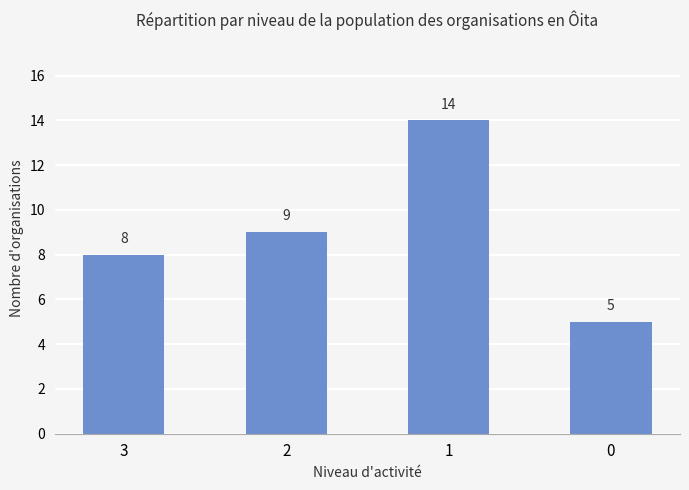

What is the average value?

9